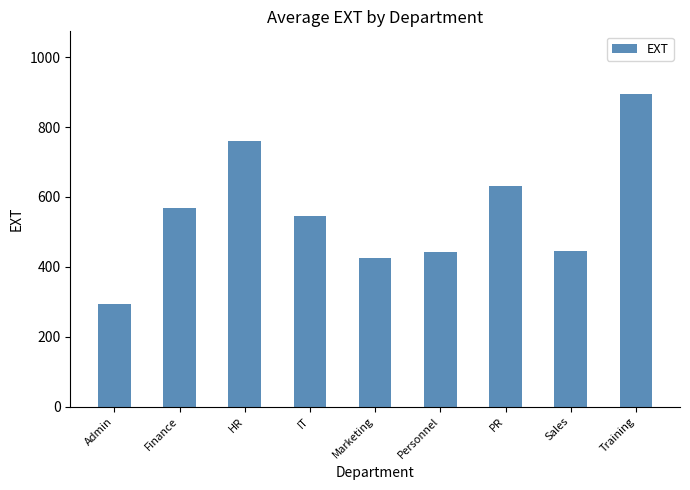

Between IT and Sales, which is larger?

IT